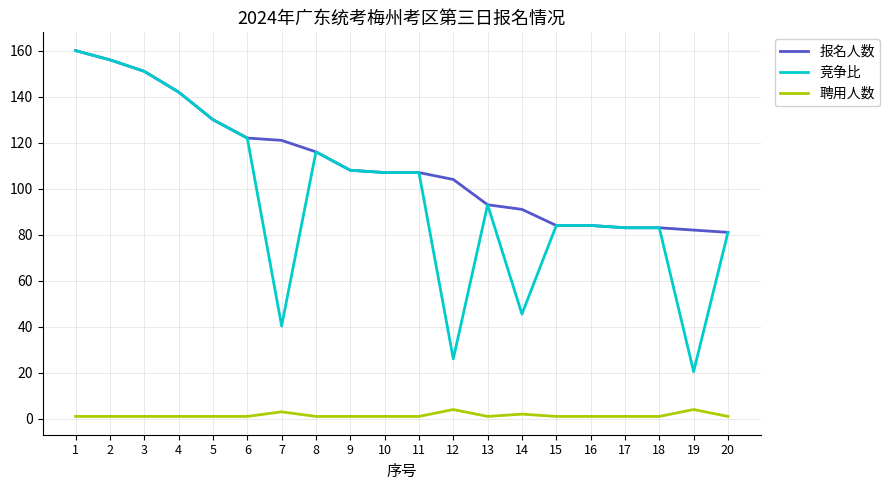

What is the lowest value of the 竞争比 series?

20.5